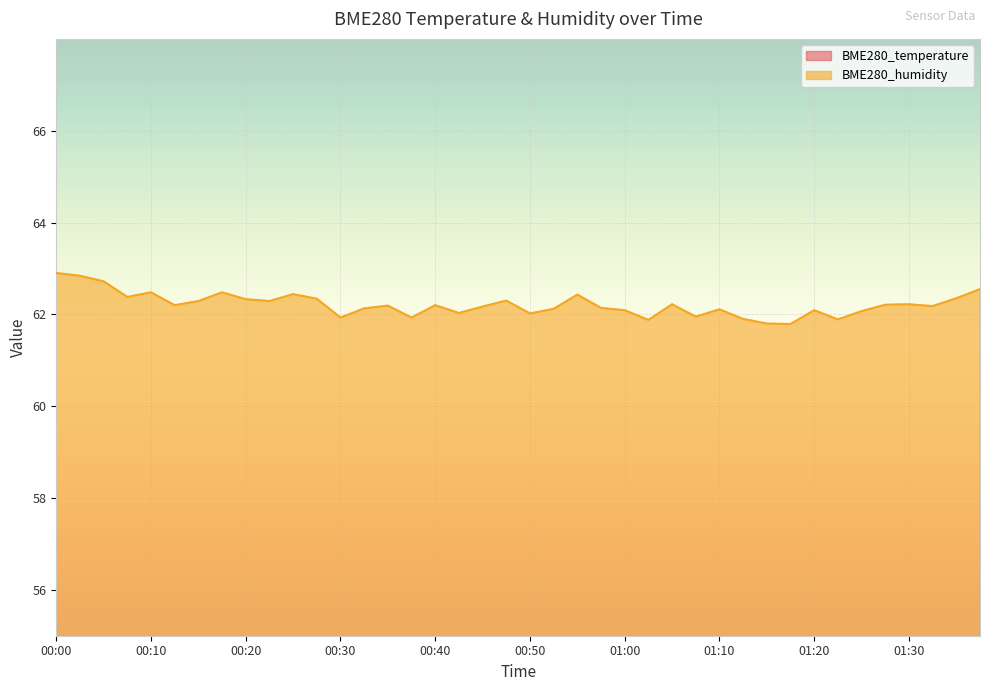

At which label does BME280_humidity first exceed 62?

00:00